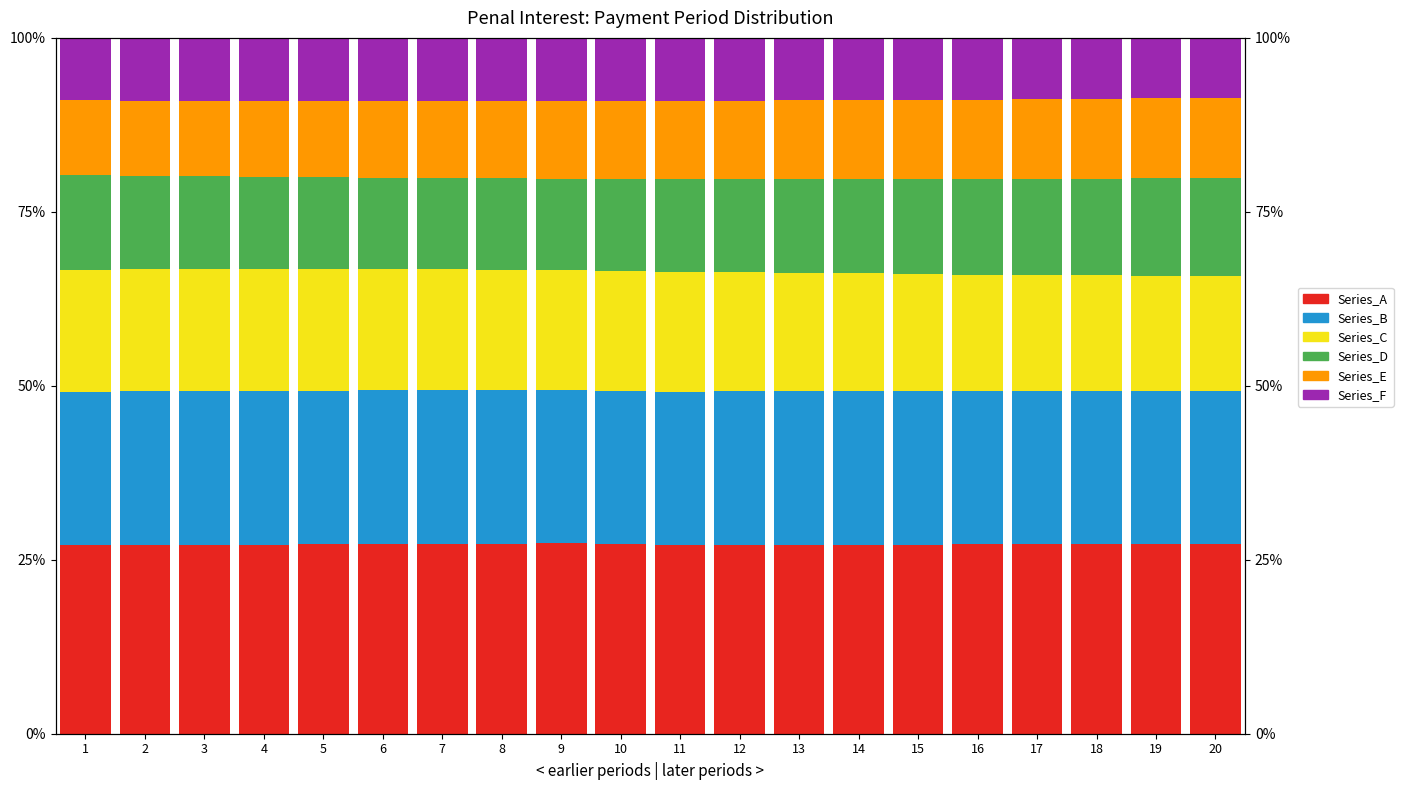

What is the sum of the Series_E values at 19 and 4?

22.4